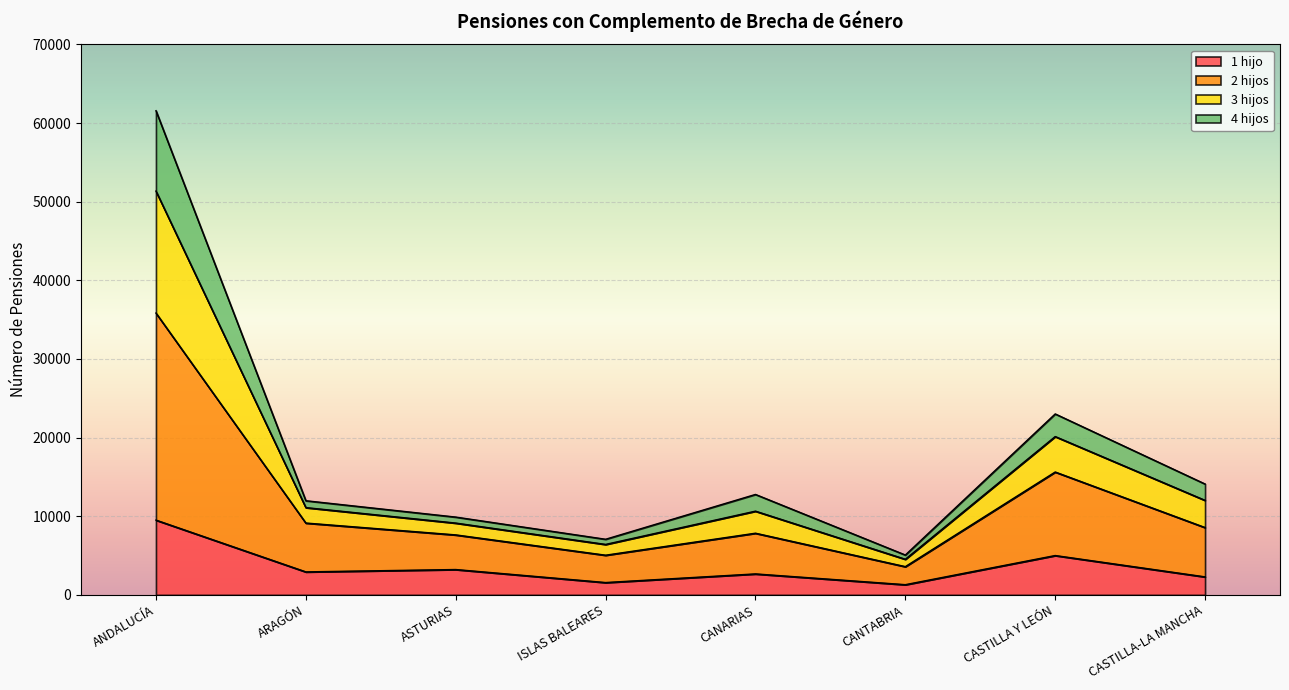

True or false: 1 hijo has a value of 3226 at ASTURIAS.

True